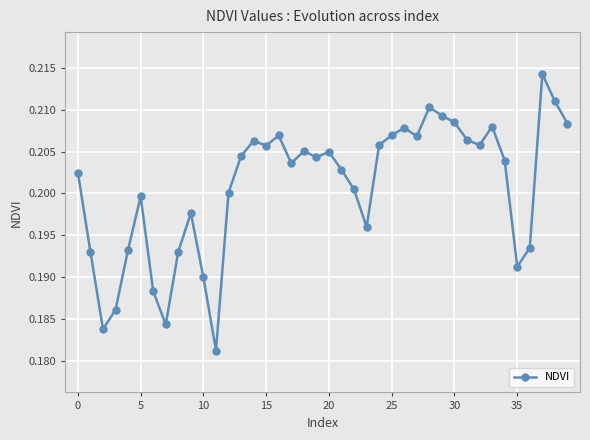

True or false: there are more than 0 points higher than both neighbors.

True